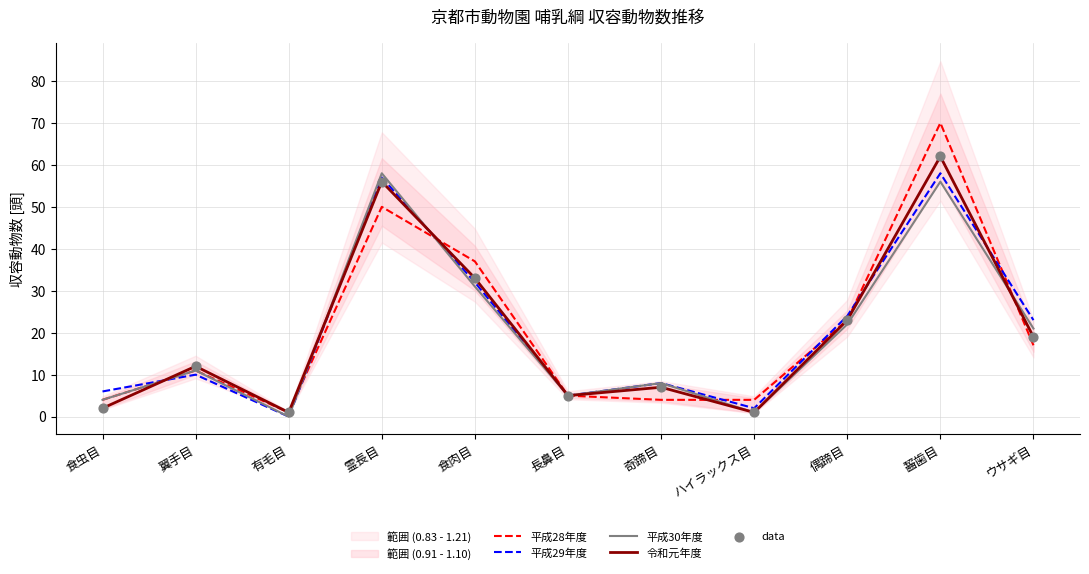

What is the total value across all series at 食肉目?

166